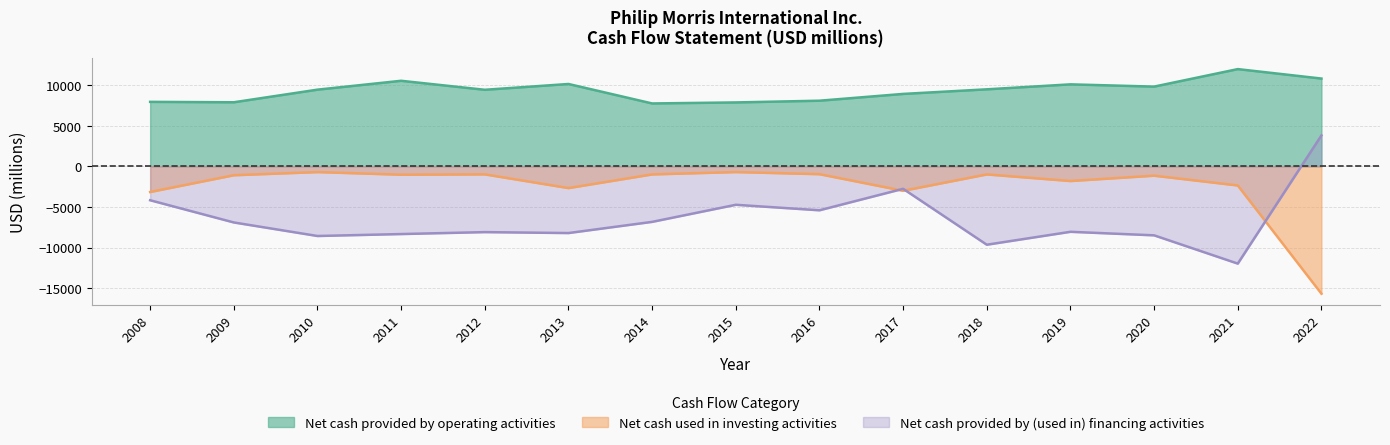

True or false: Net cash provided by operating activities and Net cash provided by (used in) financing activities intersect in this chart.

False